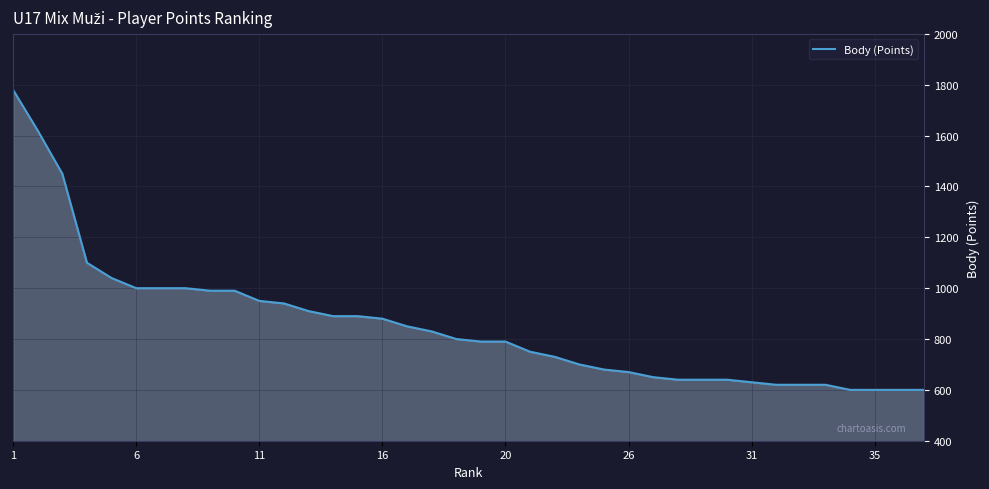

What is the greatest value displayed?

1780